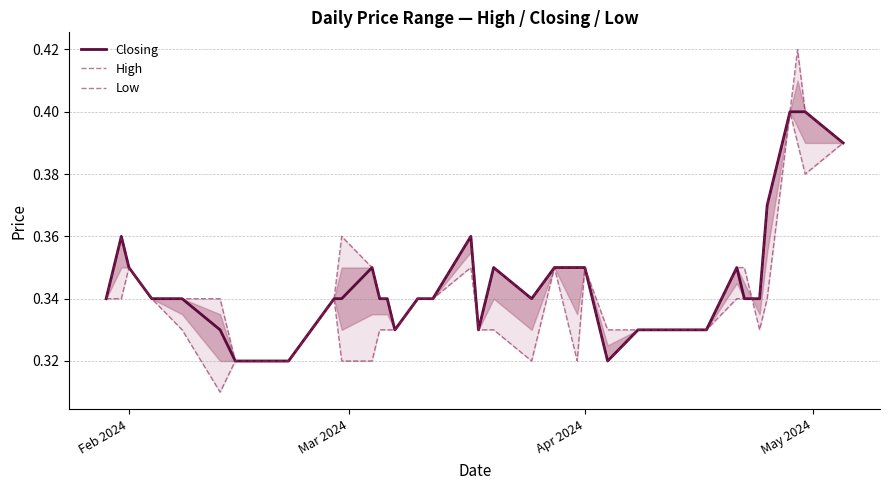

True or false: Closing has more than 0 interior local peaks.

True